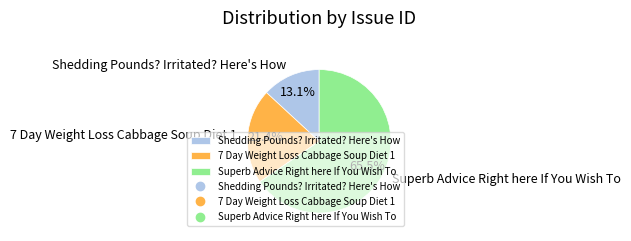

To the nearest percent, what percentage of the pie is 7 Day Weight Loss Cabbage Soup Diet 1?

21%